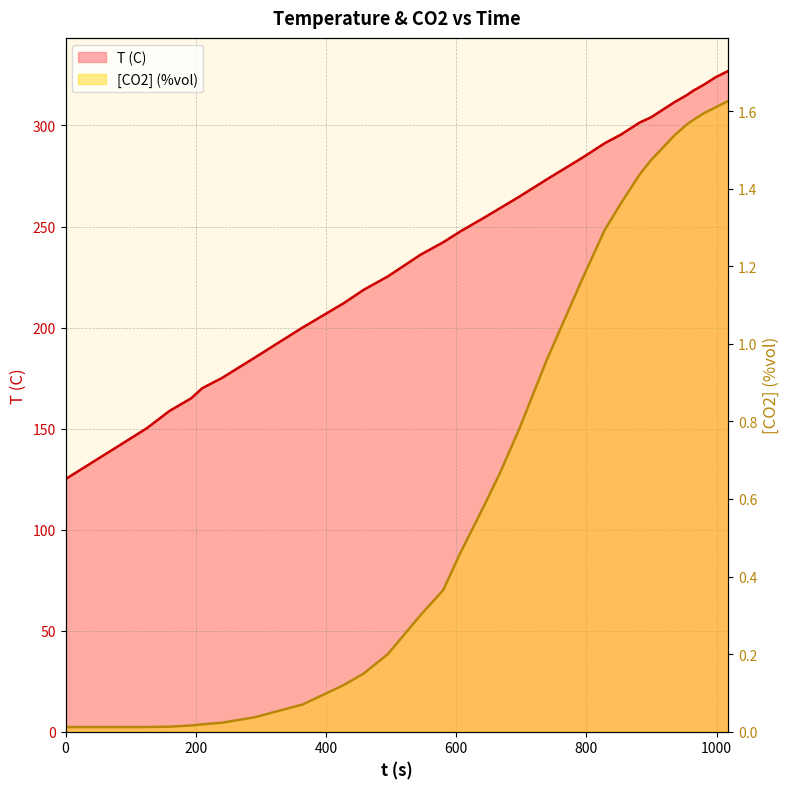

At 124, list the series in order from largest to smallest.

T (C), [CO2] (%vol)